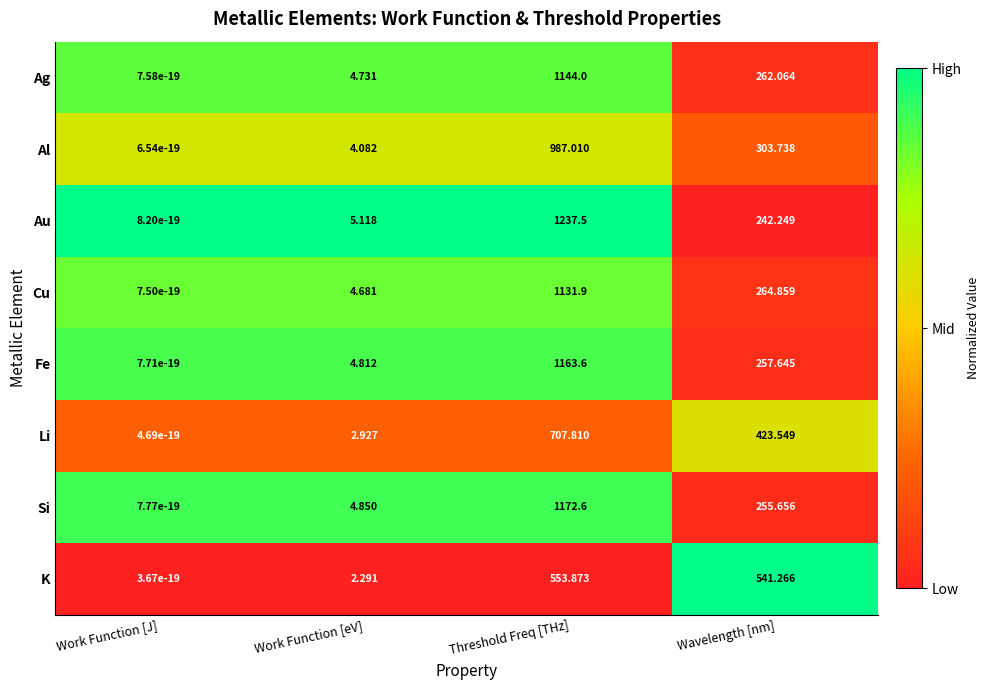

Count the number of categories in the chart.

4